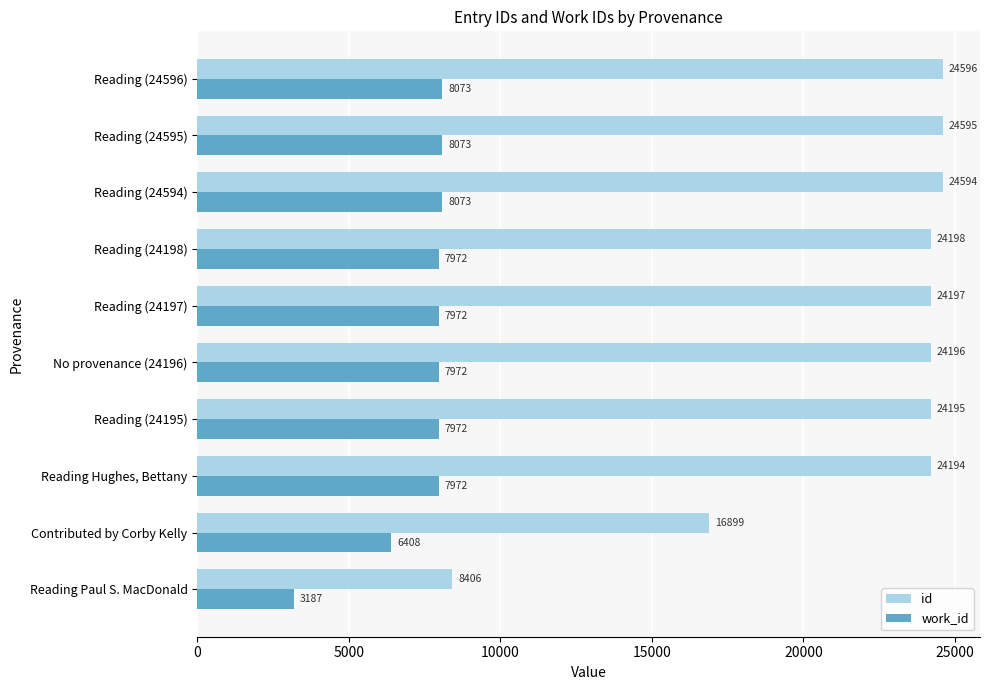

What is the minimum value for work_id?

3187